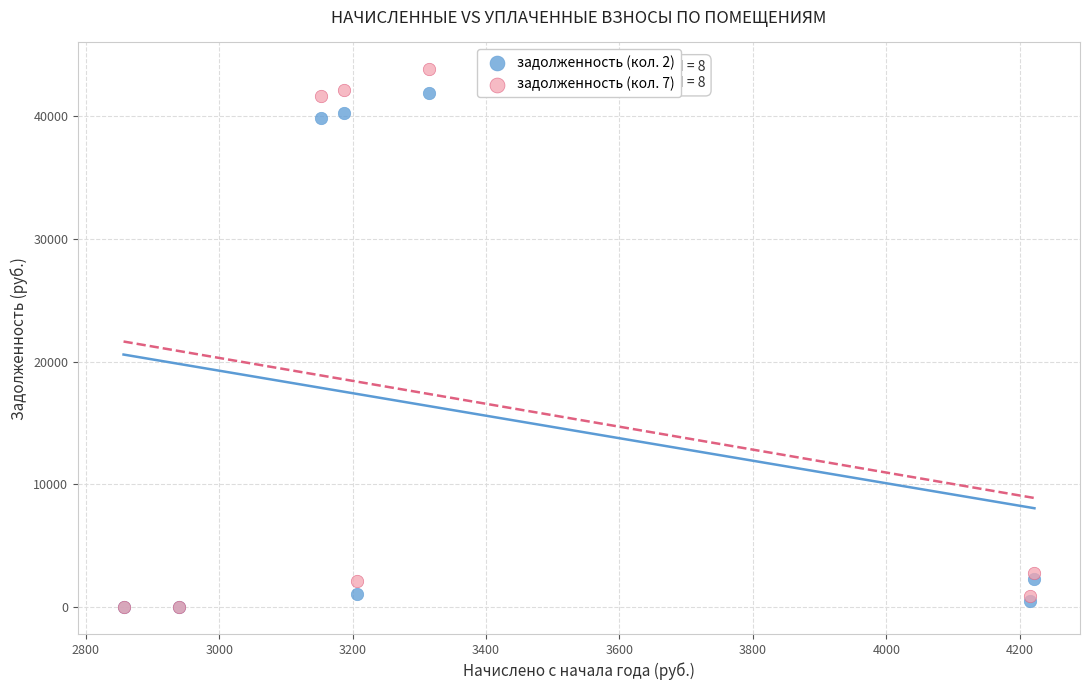

Which series has the largest Y range (max minus min)?

задолженность (кол. 7)